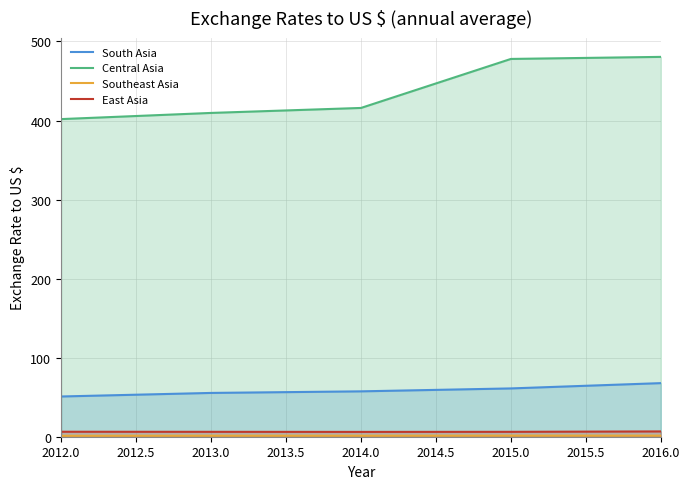

Reading left to right, transcribe all the data shown in this chart.

South Asia: 50.9	55.4	57.4	61.1	67.8
Central Asia: 401.8	409.6	415.9	477.9	480.5
Southeast Asia: 1.2	1.3	1.3	1.4	1.4
East Asia: 6.3	6.2	6.1	6.2	6.7